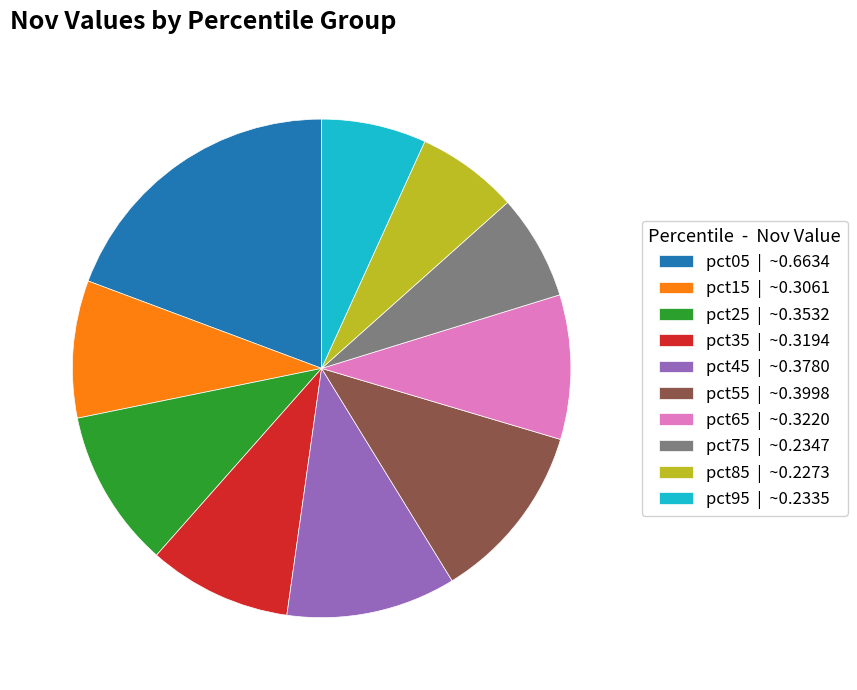

Which category has the biggest portion of the pie?

pct05